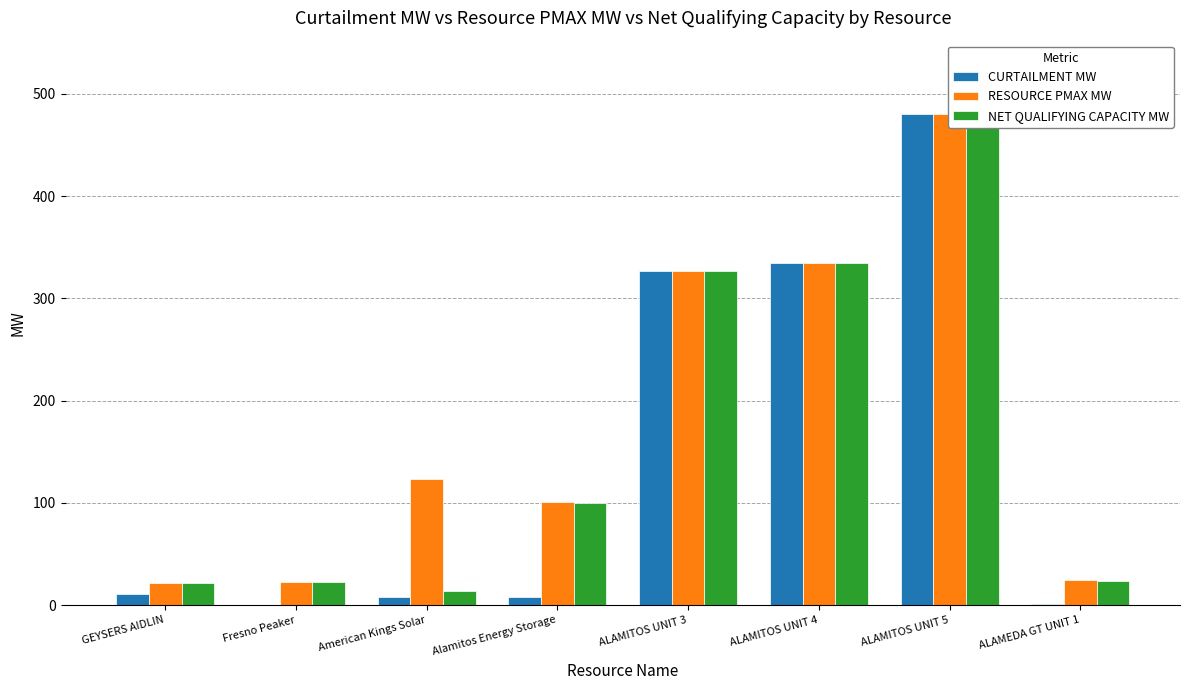

Is the value of CURTAILMENT MW at ALAMITOS UNIT 4 greater than the value of NET QUALIFYING CAPACITY MW at Alamitos Energy Storage?

Yes